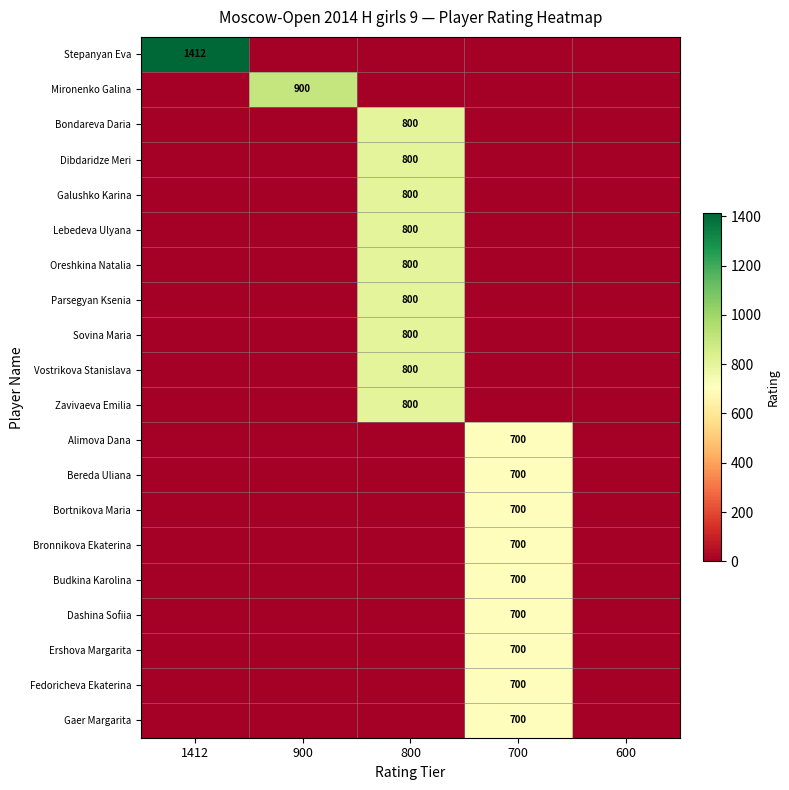

The Parsegyan Ksenia series shows 396 at 800. True or false?

False